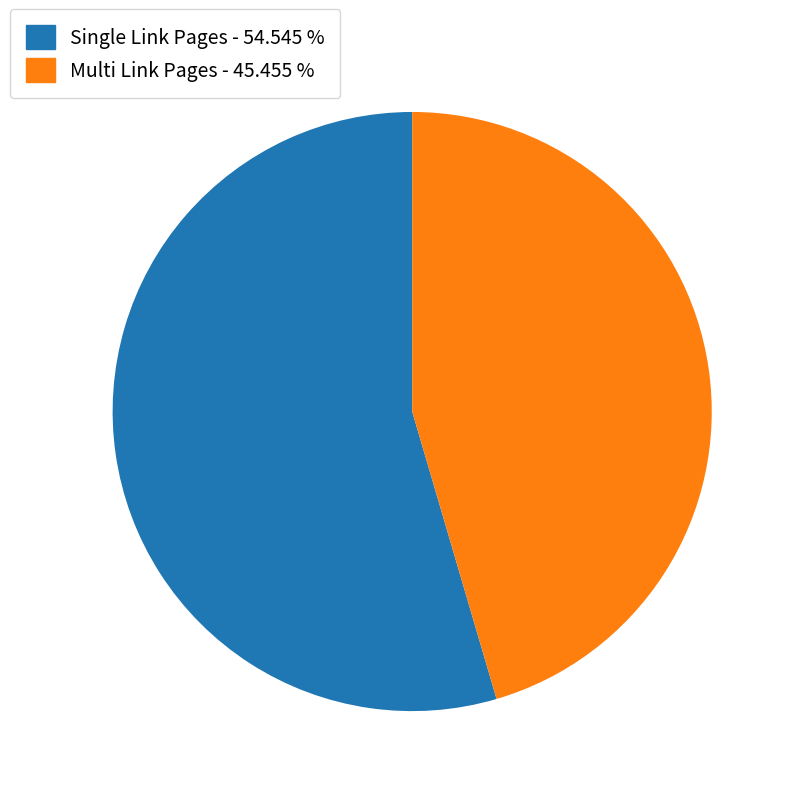

Which slice is the largest?

Single Link Pages - 54.545 %